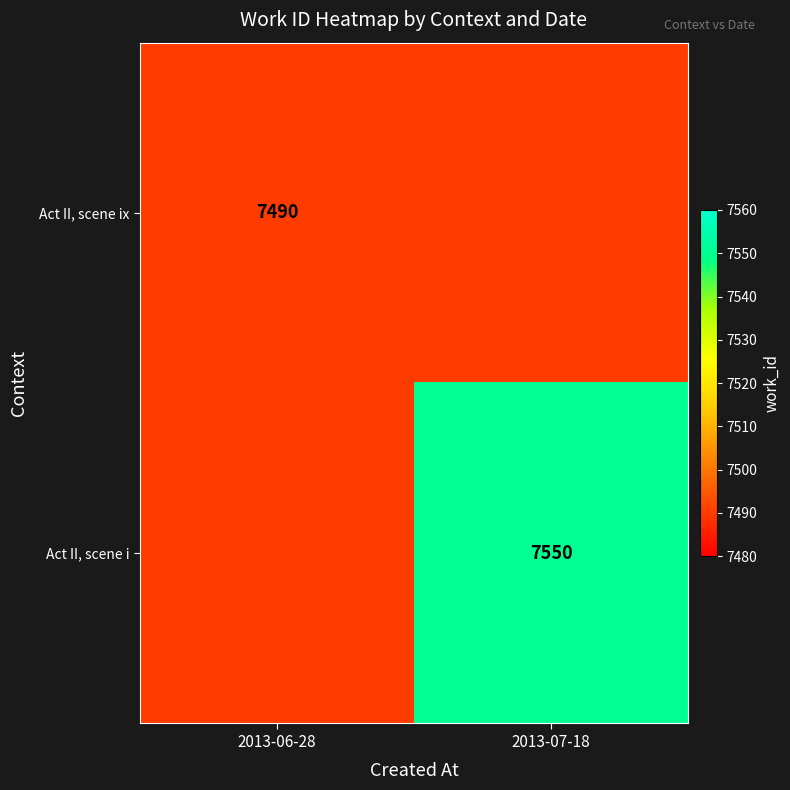

Is it true that Act II, scene ix equals 13001 at 2013-06-28?

False